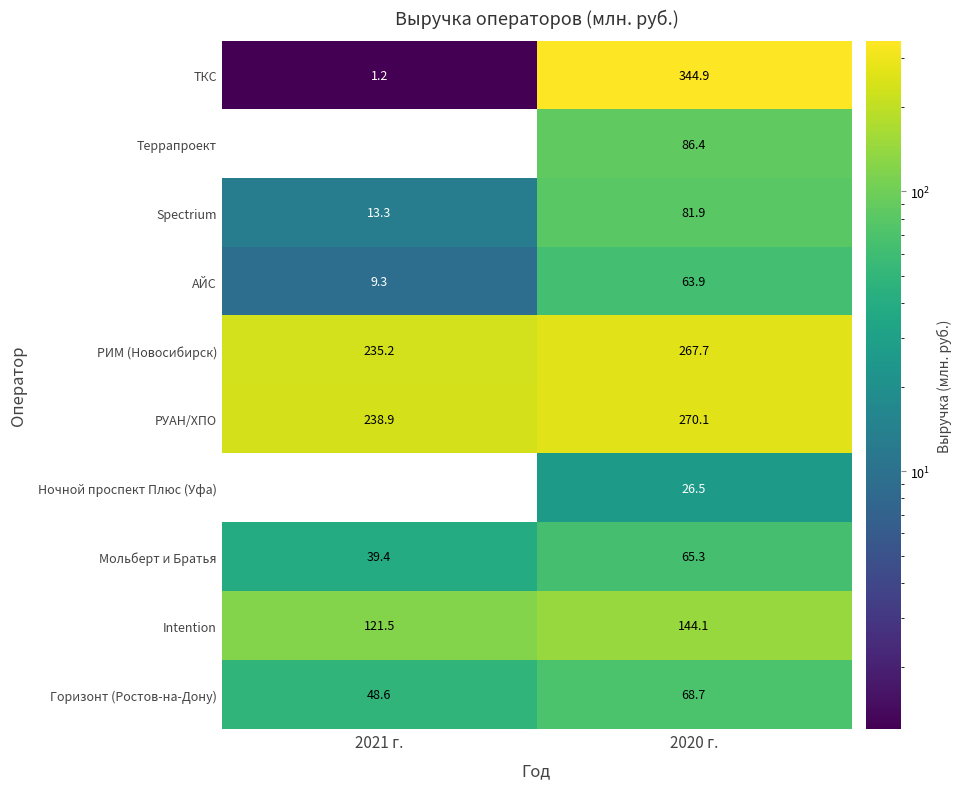

Where does the ТКС series first go above 344?

2020 г.